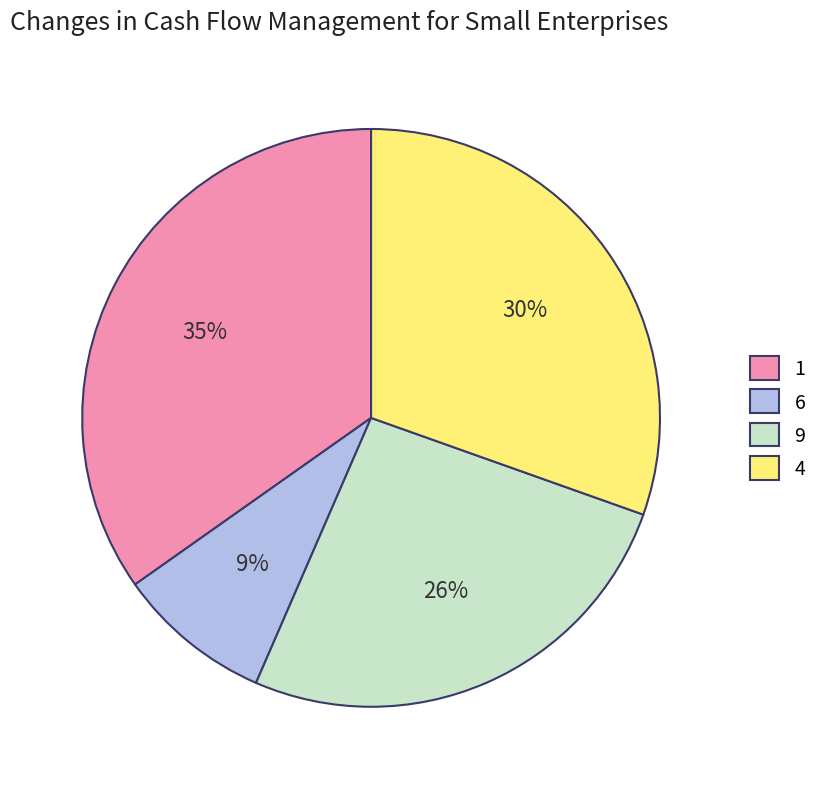

What percentage is the 1 slice, to the nearest percent?

35%